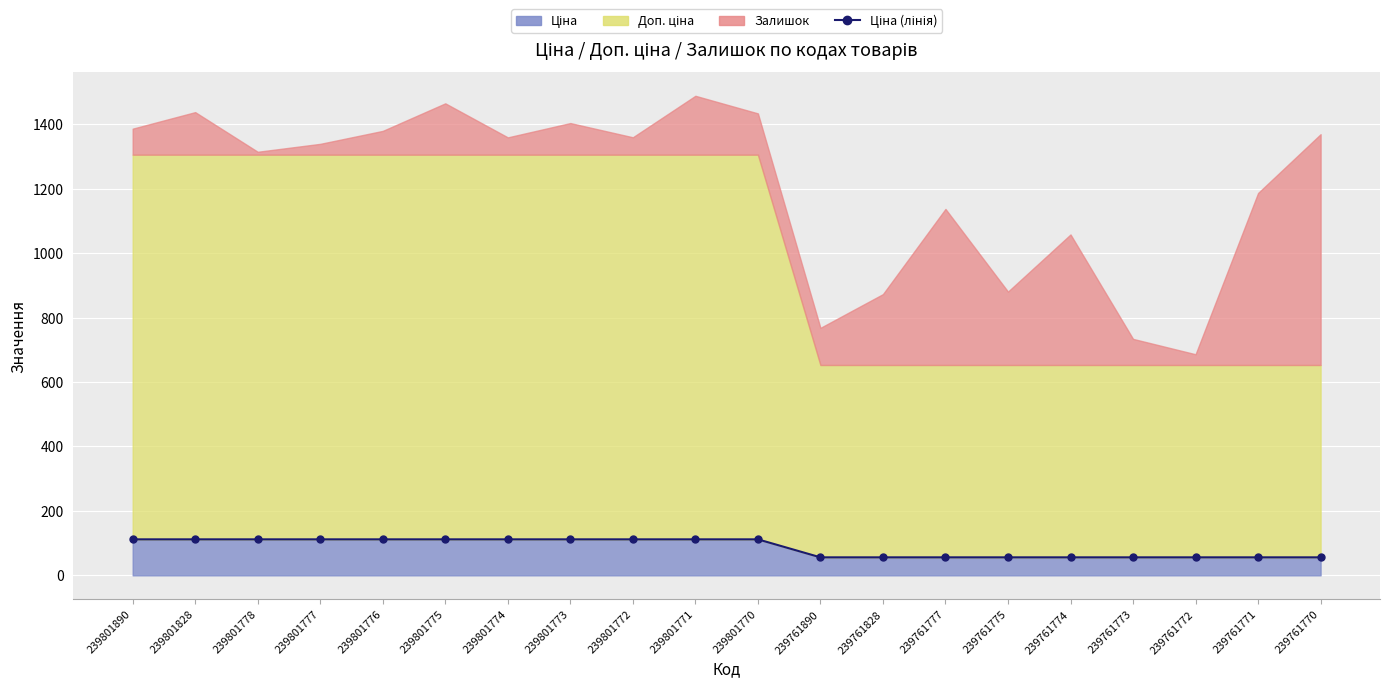

What is the value of the 1st point from the left?

111.7